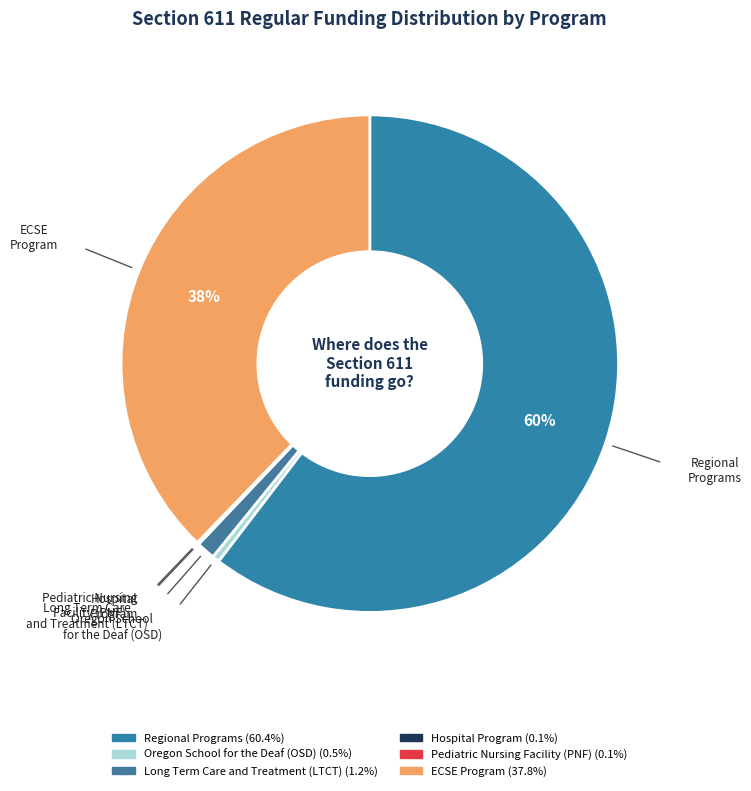

To the nearest percent, what portion does ECSE Program represent?

38%